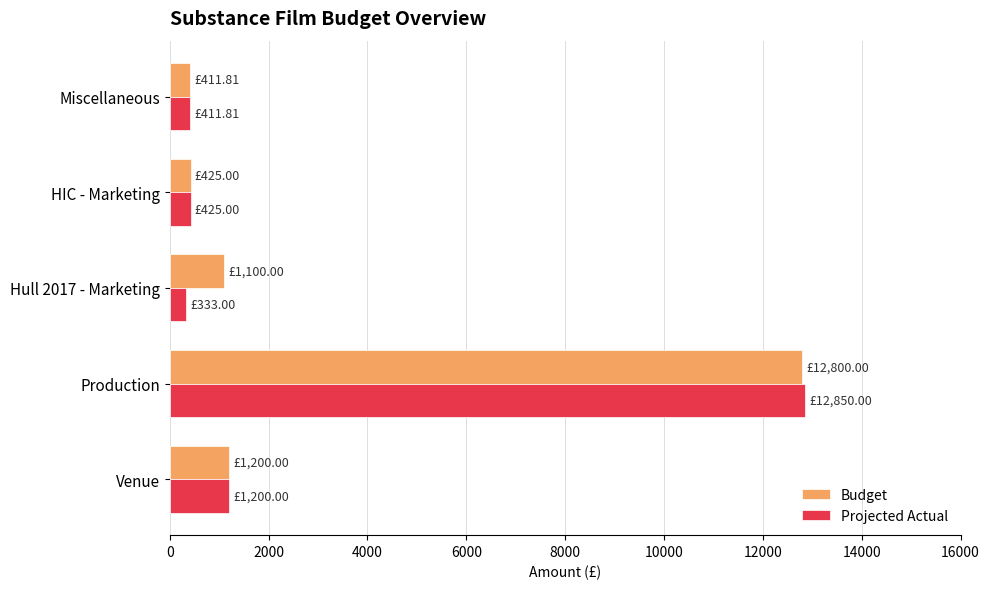

What are all the series names shown in the legend?

Budget, Projected Actual